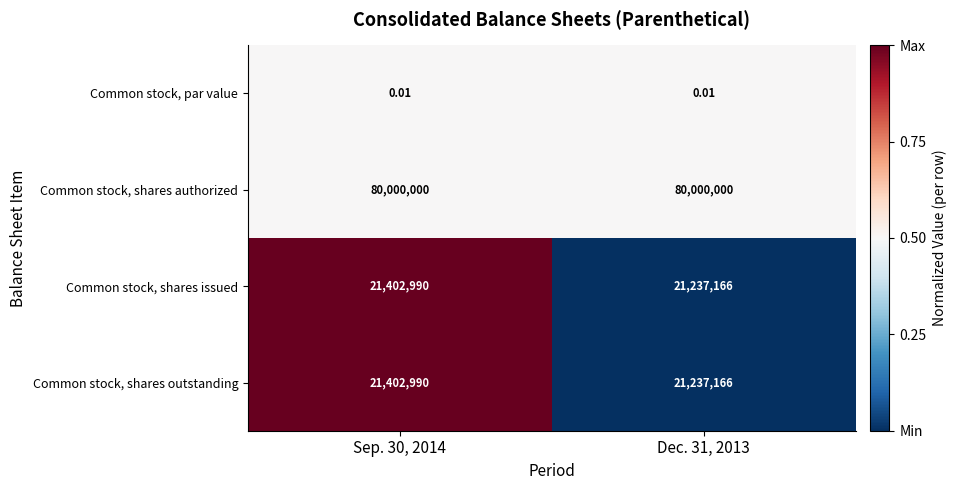

Which series has the largest total across all categories?

Common stock, shares authorized